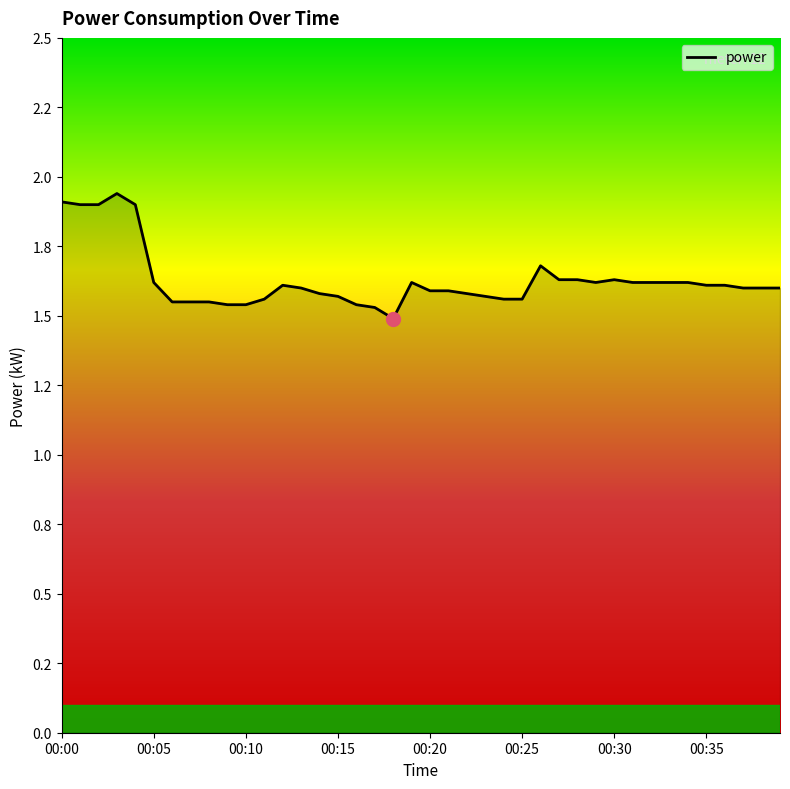

Does the chart have visible grid lines?

No